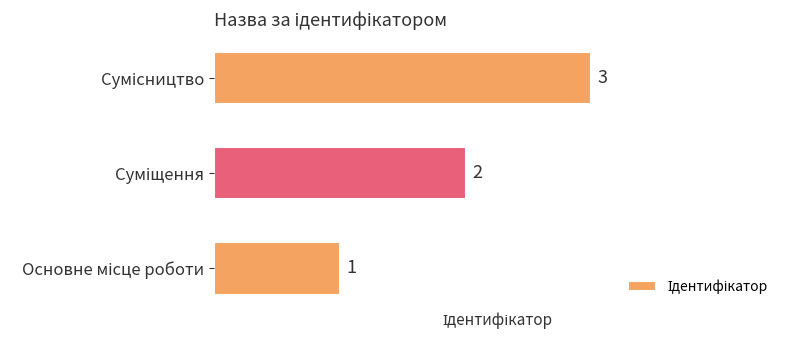

What is the sum of all values?

6